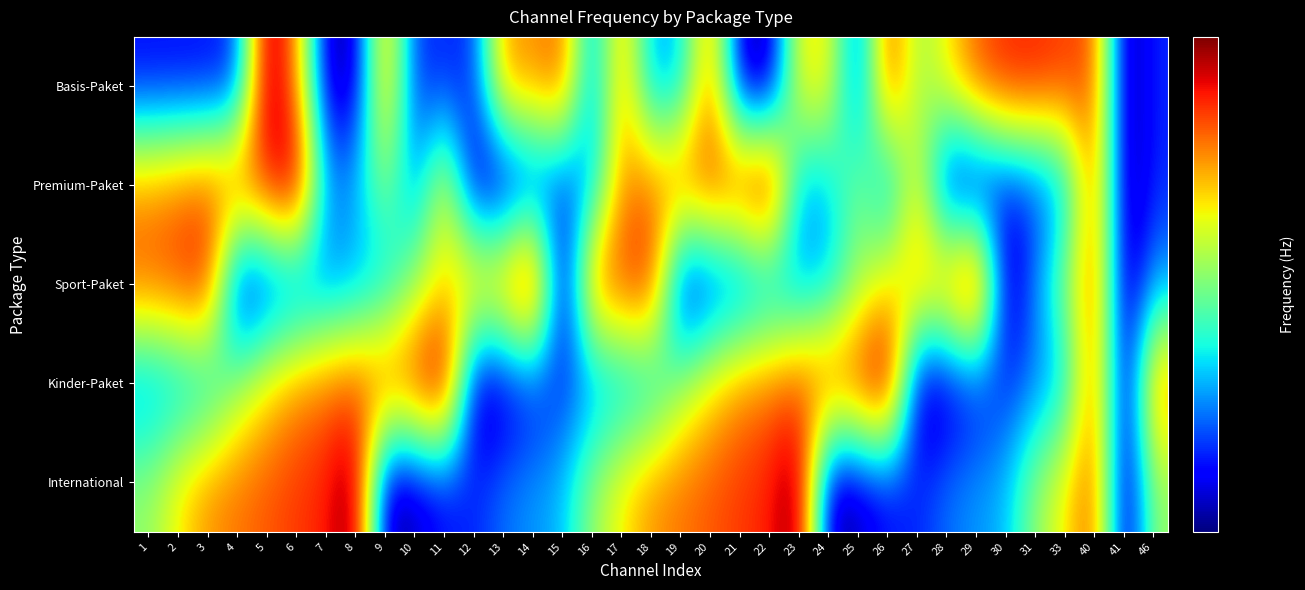

Reading left to right, what are all the values shown in this chart?

Basis-Paket: 1=578000	2=578000	3=578000	4=586000	5=786000	6=722000	7=562000	8=562000	9=722000	10=586000	11=586000	12=586000	13=722000	14=722000	15=738000	16=602000	17=722000	18=610000	19=618000	20=730000	21=562000	22=554000	23=698000	24=698000	25=586000	26=746000	27=666000	28=698000	29=738000	30=754000	31=754000	33=746000	40=738000	41=554000	46=586000
Premium-Paket: 1=722000	2=730000	3=738000	4=746000	5=754000	6=786000	7=610000	8=618000	9=666000	10=602000	11=698000	12=562000	13=554000	14=578000	15=586000	16=610000	17=722000	18=730000	19=738000	20=746000	21=754000	22=786000	23=610000	24=618000	25=666000	26=602000	27=698000	28=562000	29=554000	30=578000	31=586000	33=610000	40=738000	41=554000	46=586000
Sport-Paket: 1=738000	2=746000	3=754000	4=562000	5=578000	6=586000	7=602000	8=610000	9=618000	10=666000	11=698000	12=722000	13=730000	14=786000	15=554000	16=738000	17=746000	18=754000	19=562000	20=578000	21=586000	22=602000	23=610000	24=618000	25=666000	26=698000	27=722000	28=730000	29=786000	30=554000	31=610000	33=666000	40=738000	41=554000	46=610000
Kinder-Paket: 1=602000	2=610000	3=618000	4=666000	5=698000	6=722000	7=730000	8=738000	9=746000	10=754000	11=786000	12=554000	13=562000	14=578000	15=586000	16=602000	17=610000	18=618000	19=666000	20=698000	21=722000	22=730000	23=738000	24=746000	25=754000	26=786000	27=554000	28=562000	29=578000	30=586000	31=602000	33=618000	40=738000	41=554000	46=730000
International: 1=666000	2=698000	3=722000	4=730000	5=738000	6=746000	7=754000	8=786000	9=554000	10=562000	11=578000	12=586000	13=602000	14=610000	15=618000	16=666000	17=698000	18=722000	19=730000	20=738000	21=746000	22=754000	23=786000	24=554000	25=562000	26=578000	27=586000	28=602000	29=610000	30=618000	31=666000	33=698000	40=738000	41=554000	46=666000